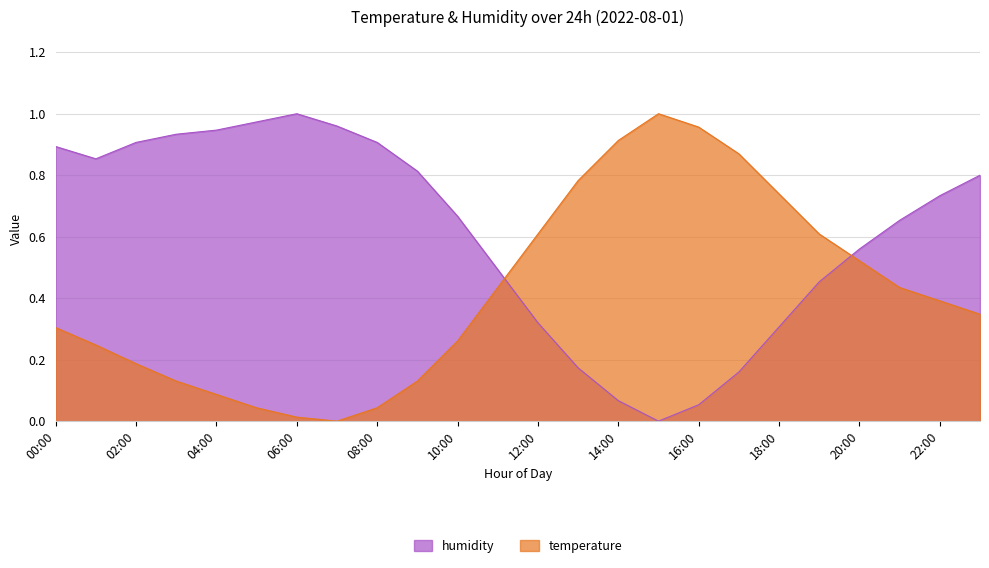

Read the humidity value at 03:00.

0.9